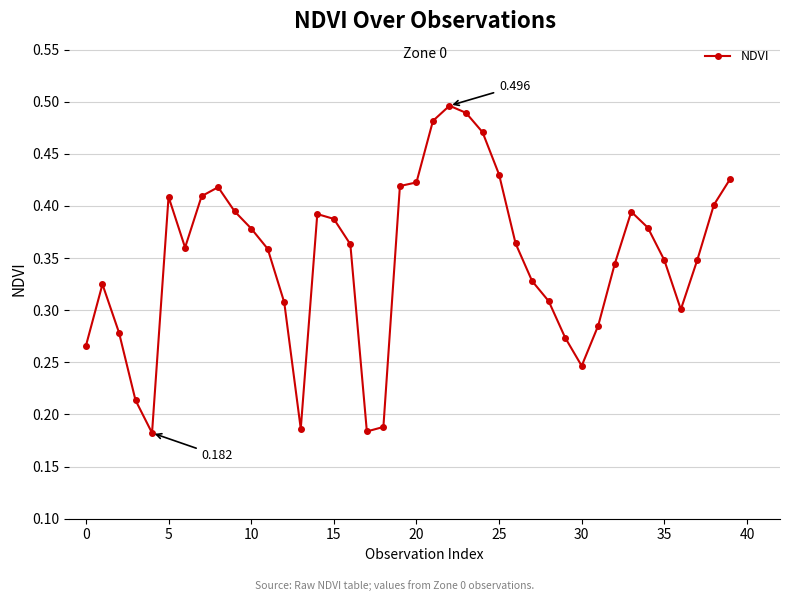

What is the minimum value shown in the chart?

0.2